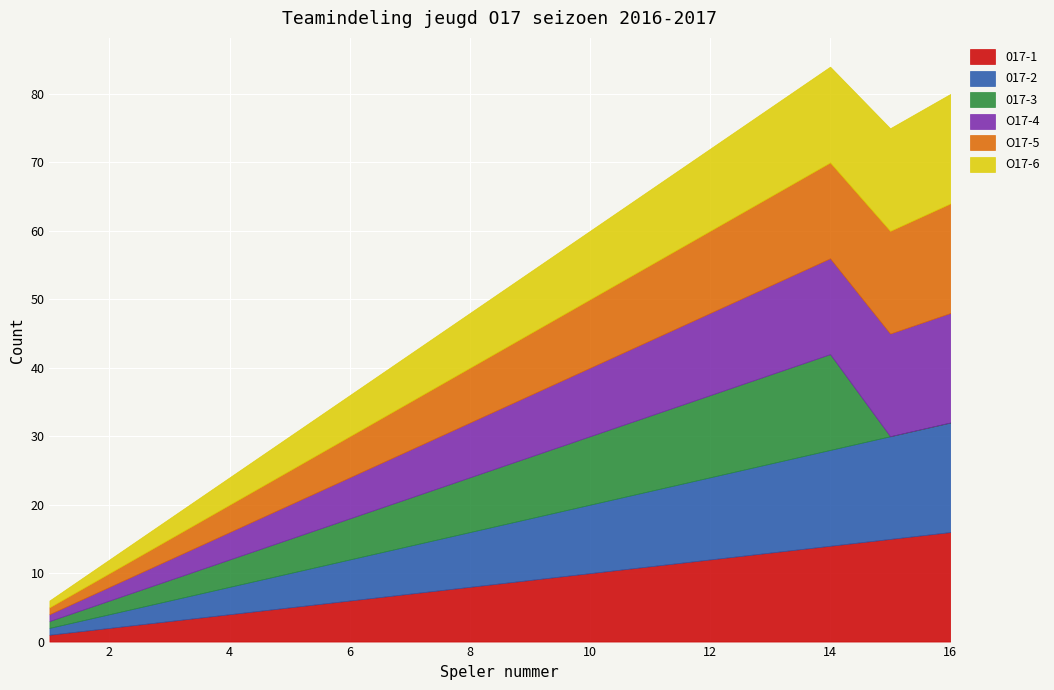

Which series has the widest spread of values?

017-1